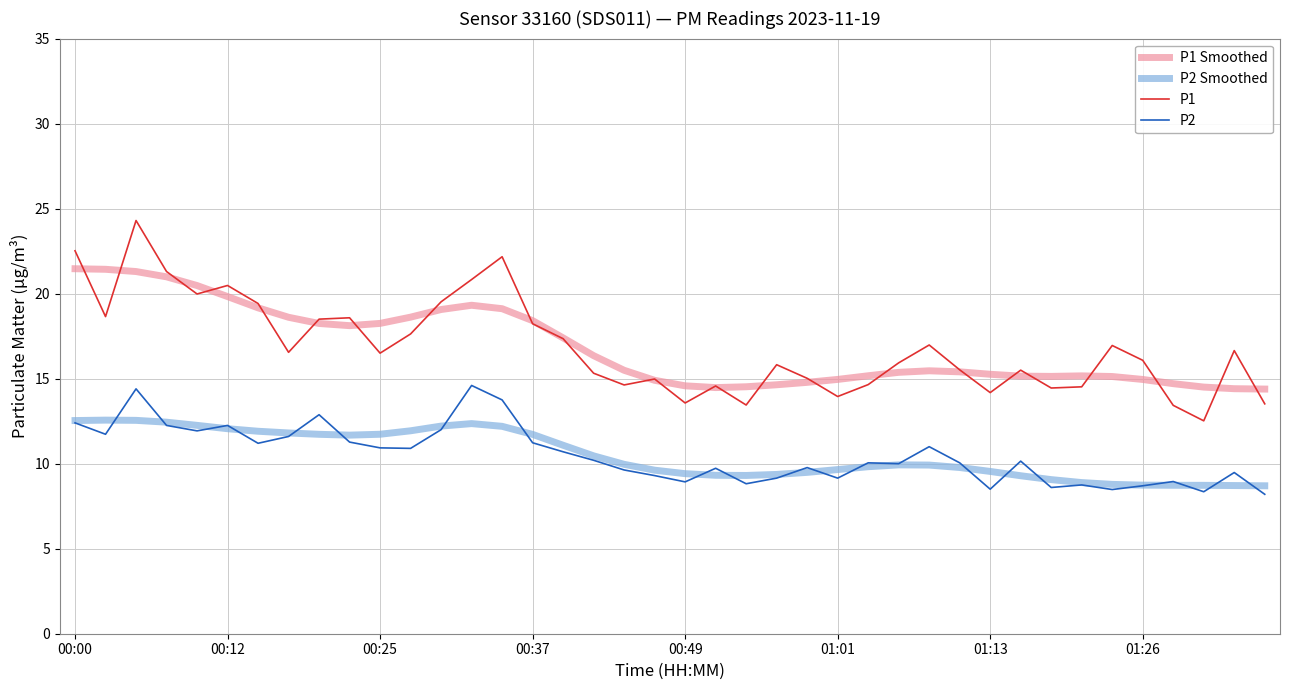

Does the chart have visible grid lines?

Yes